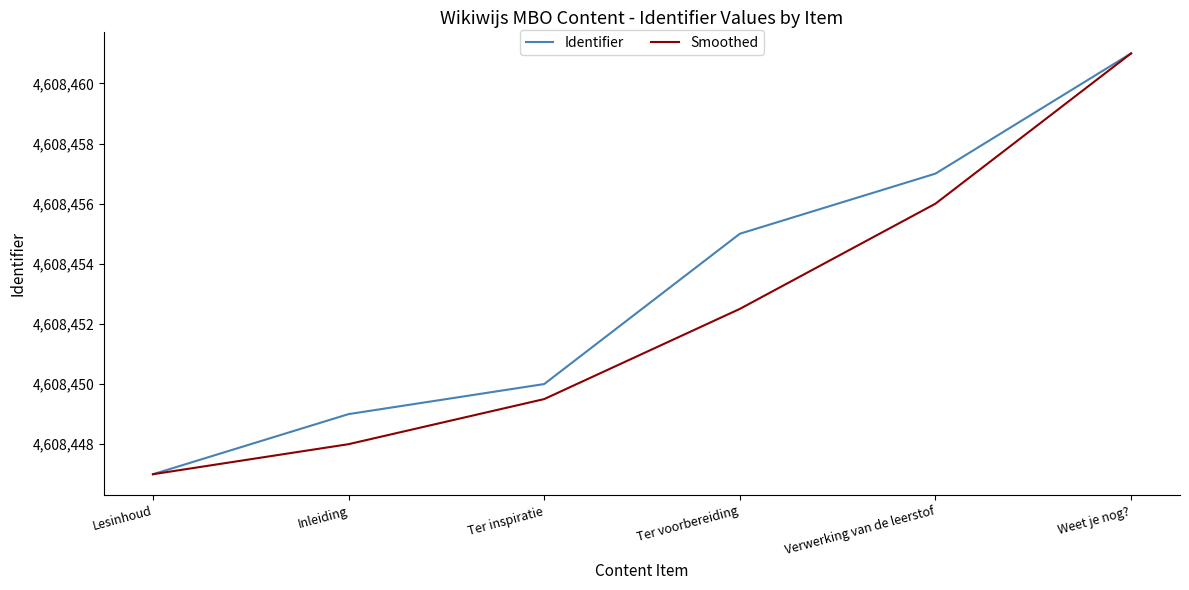

Which series changed the most between Verwerking van de leerstof and Weet je nog??

Smoothed